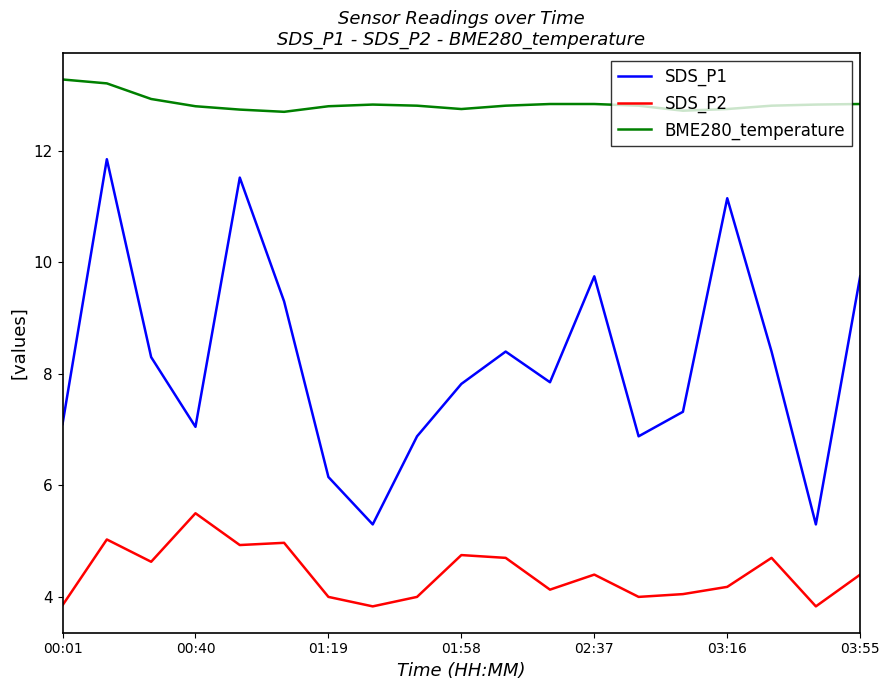

Which series has the largest total across all categories?

BME280_temperature